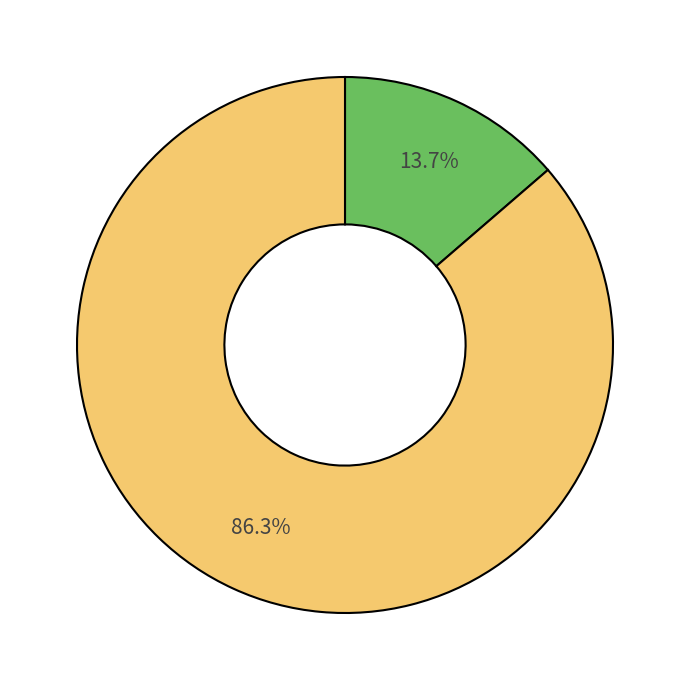

To the nearest percent, what is the average slice percentage?

50%